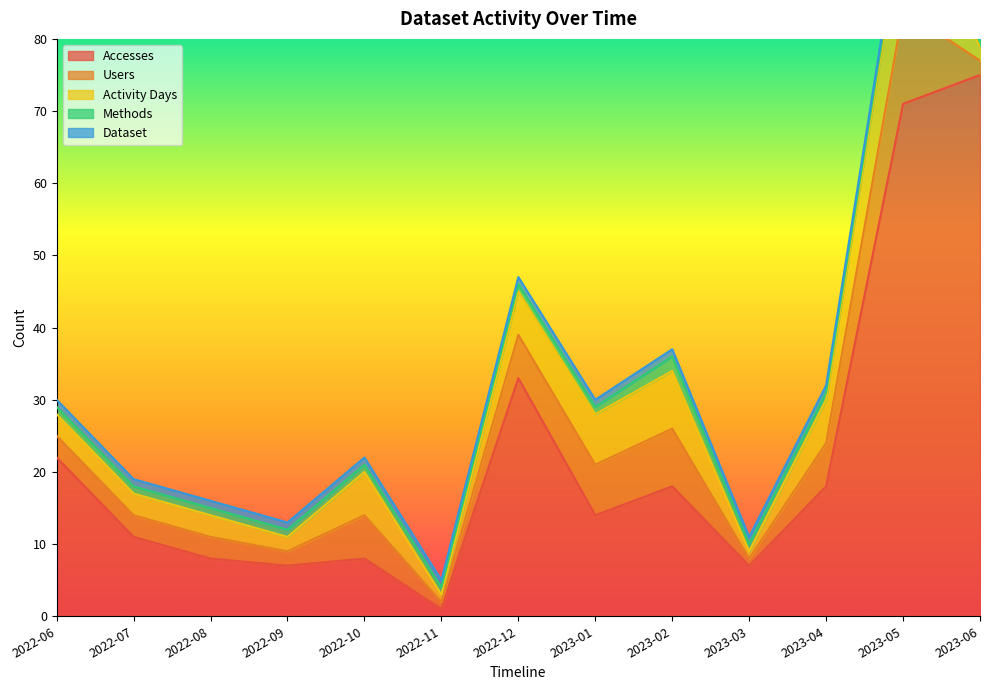

What is the total value across all series at 2022-07?

19